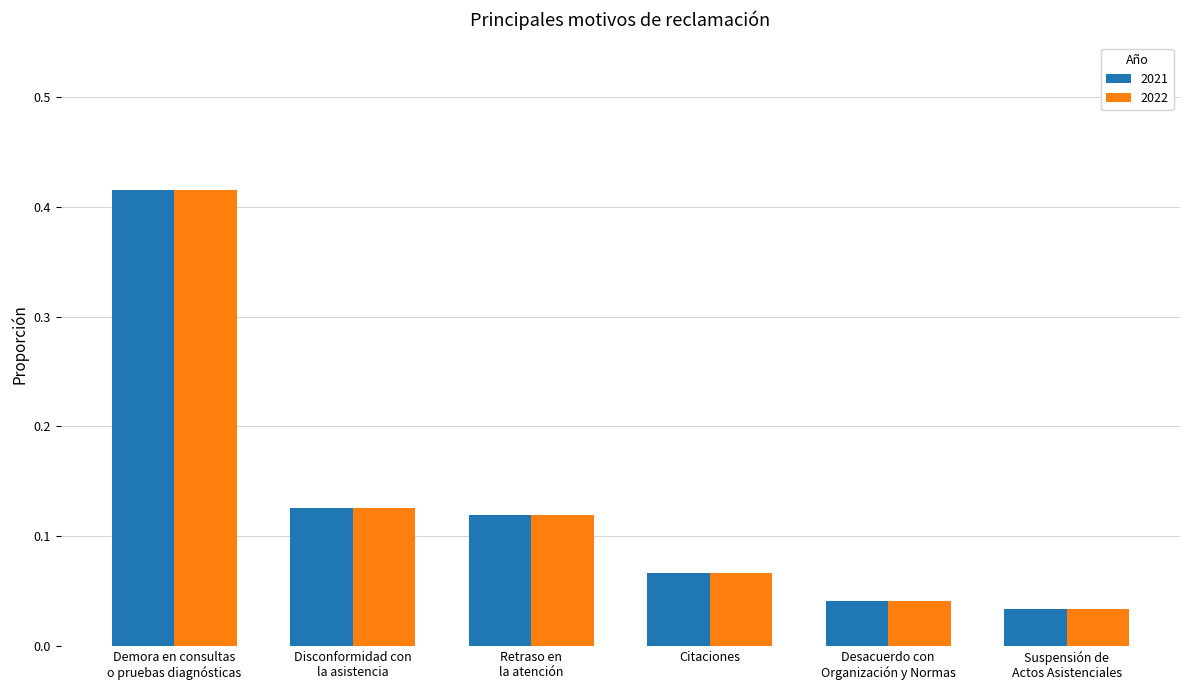

What are all the series names shown in the legend?

2021, 2022